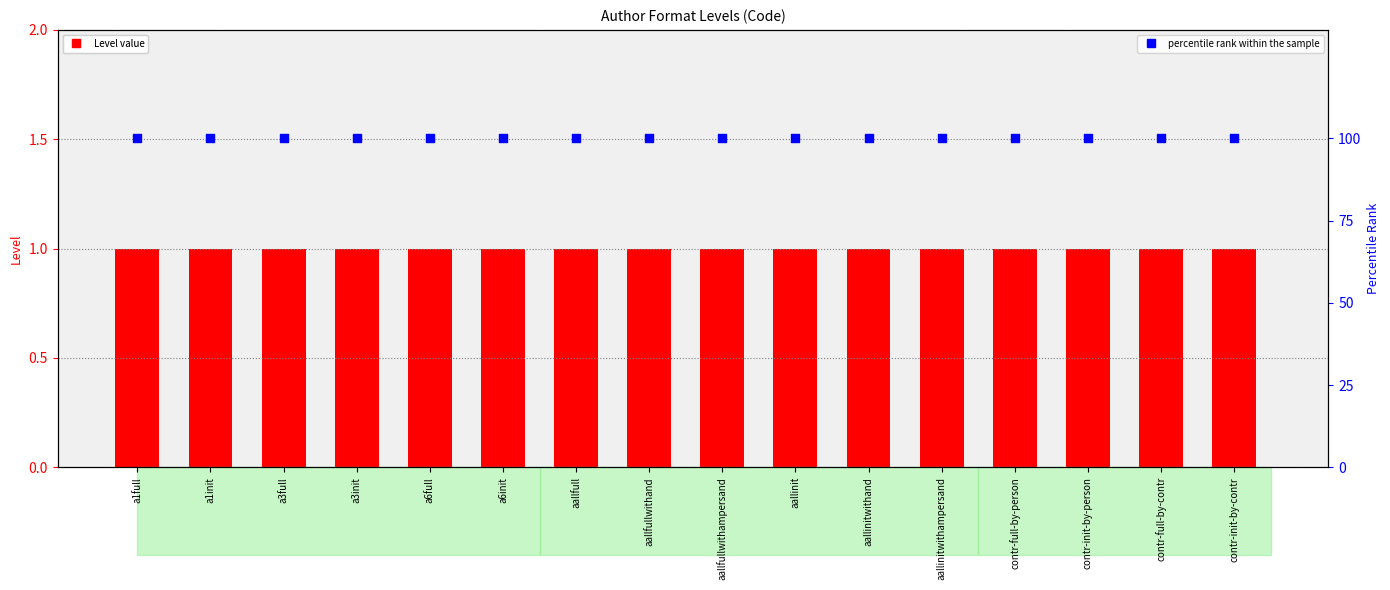

Which series has the largest total across all categories?

percentile rank within the sample